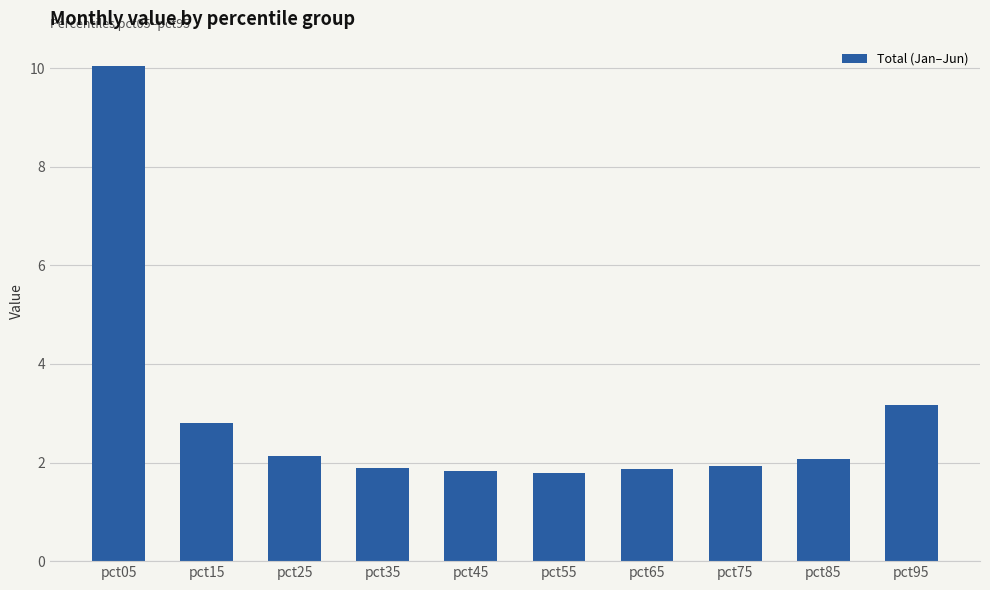

What is the greatest value displayed?

10.0